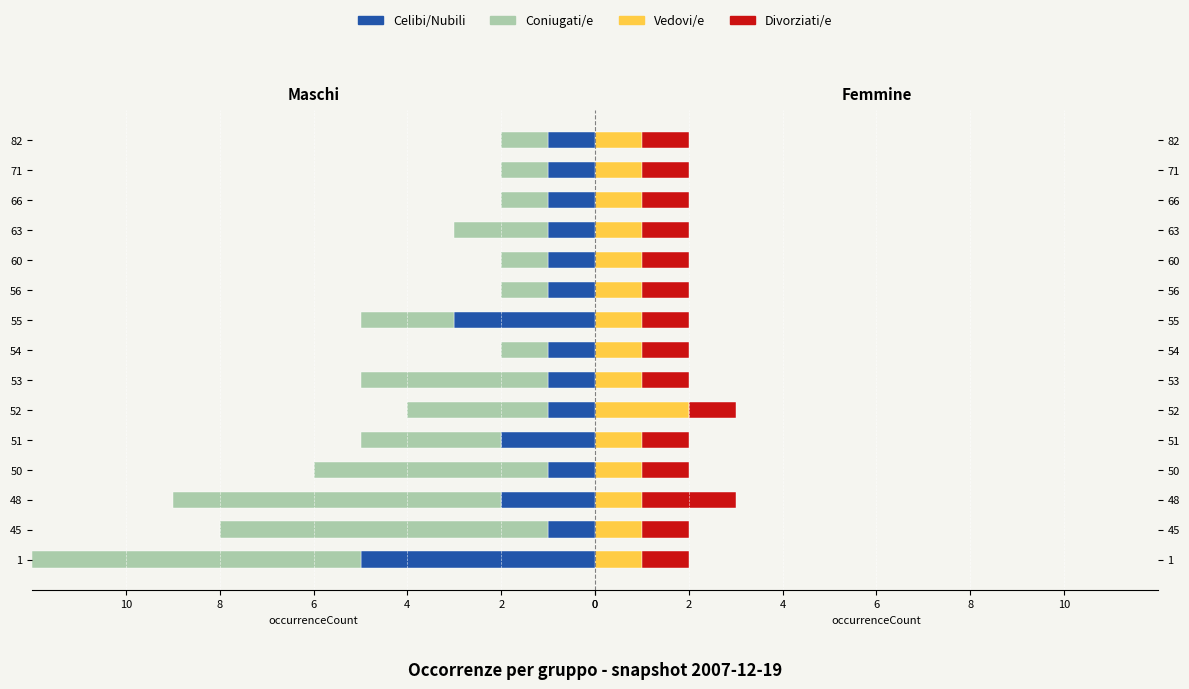

Which series has the largest total across all categories?

Vedovi/e